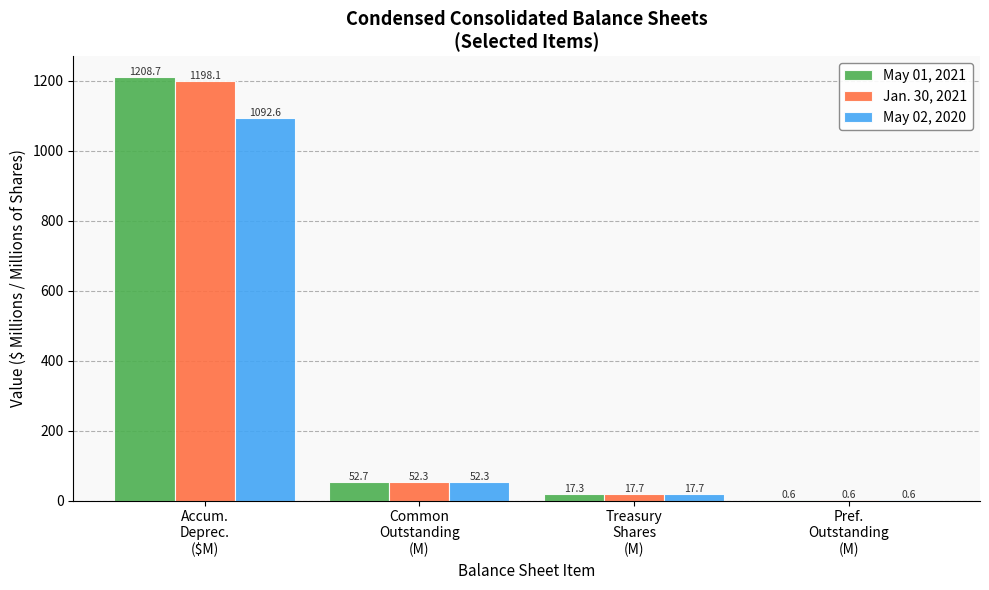

What is the maximum value for Jan. 30, 2021?

1198.1